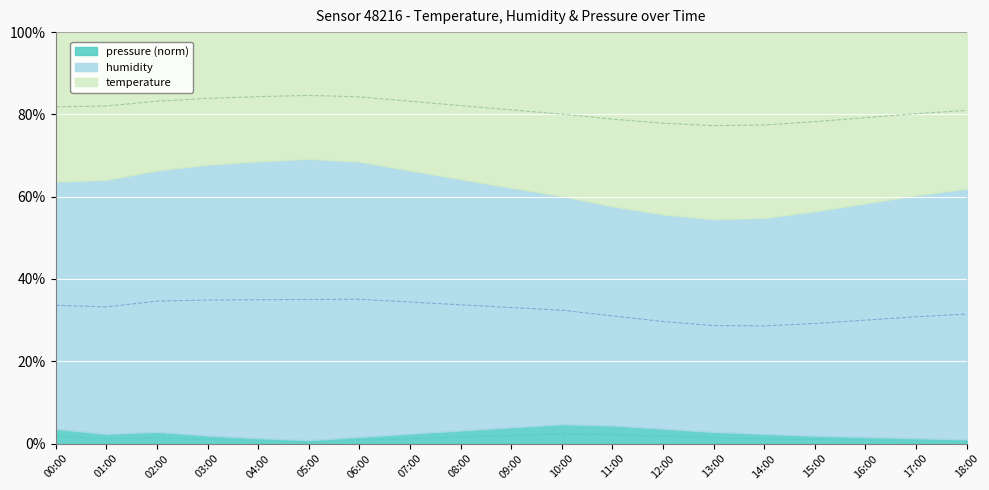

How many lines are shown in the chart?

2